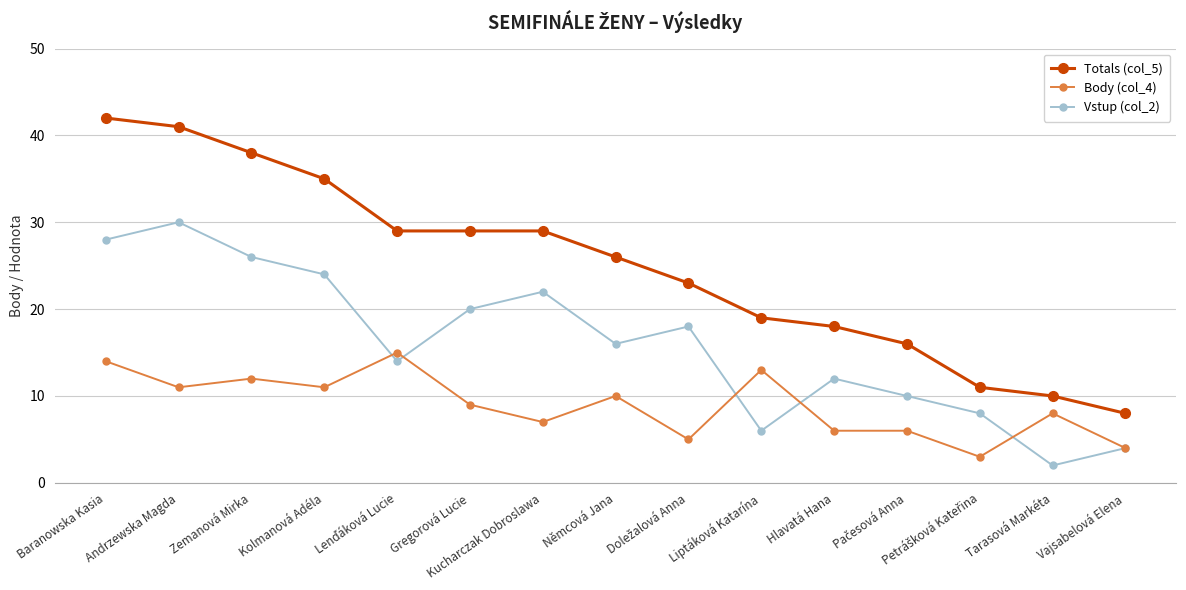

What is the label of the 12th point from the right?

Kolmanová Adéla